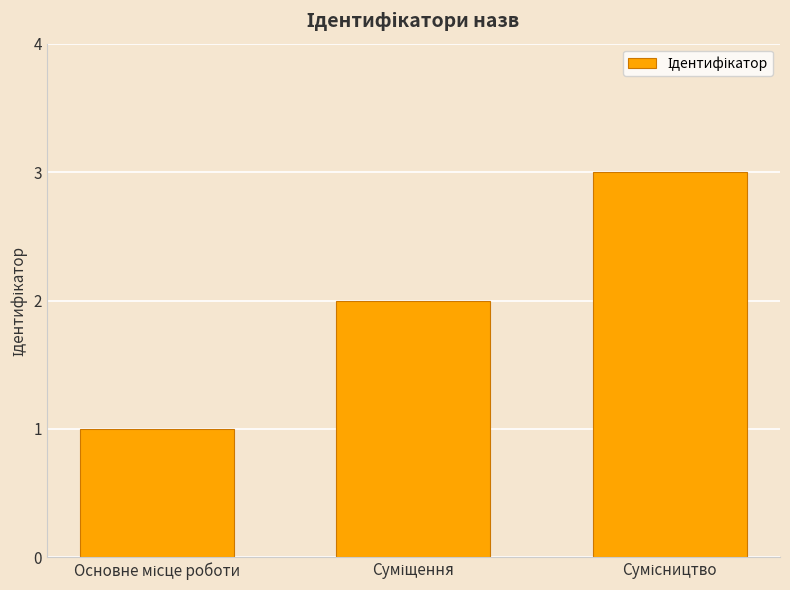

What is the sum of all values?

6